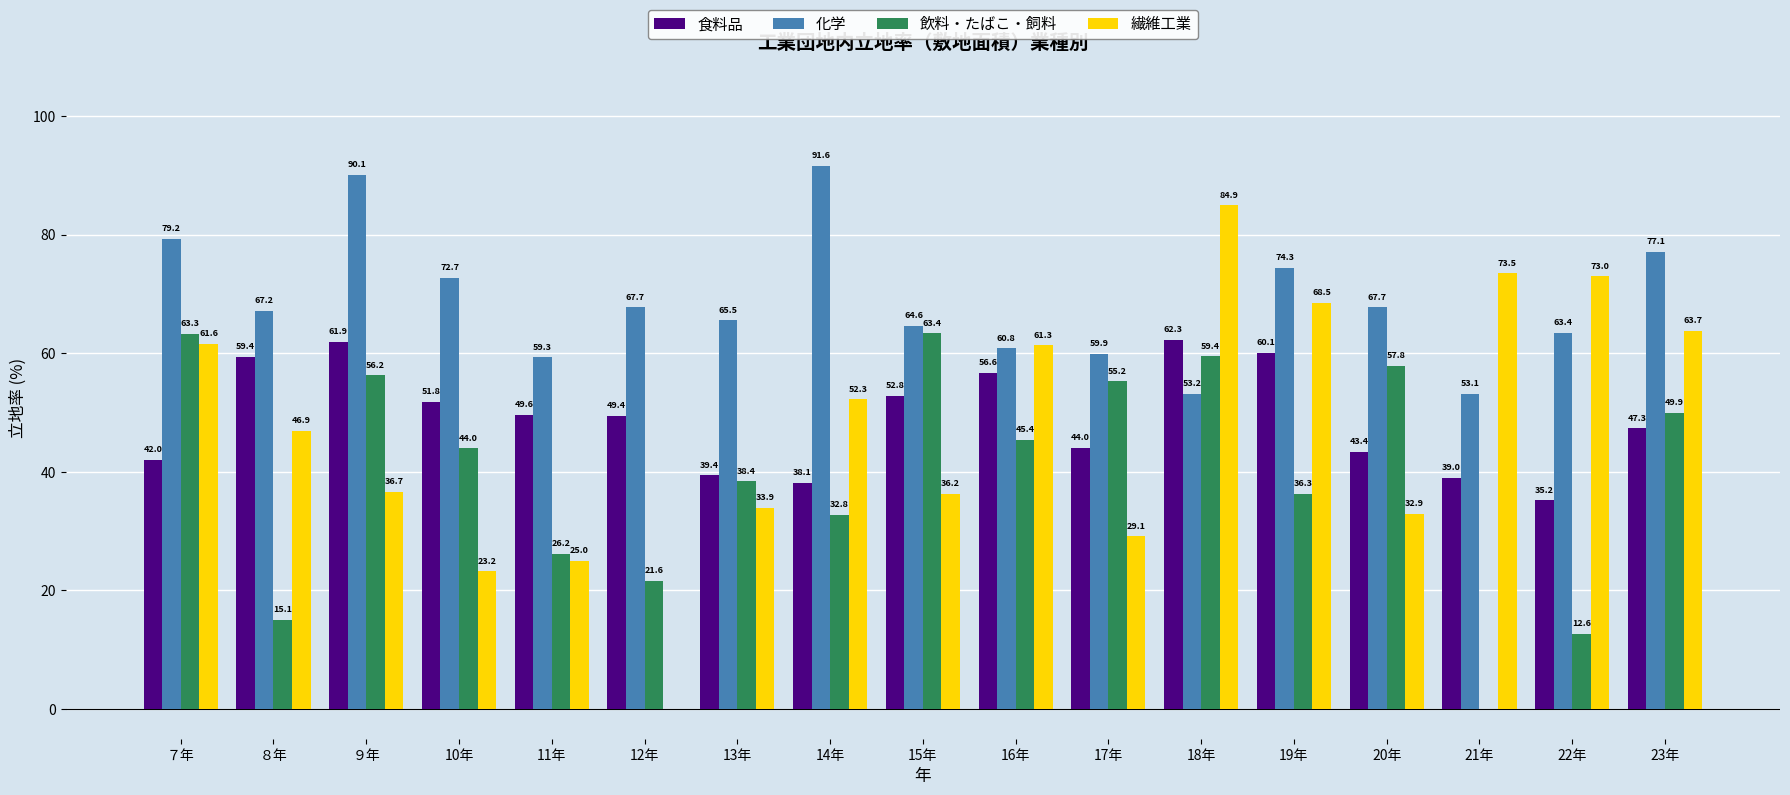

The value of 飲料・たばこ・飼料 at ８年 is 15.1. True or false?

True